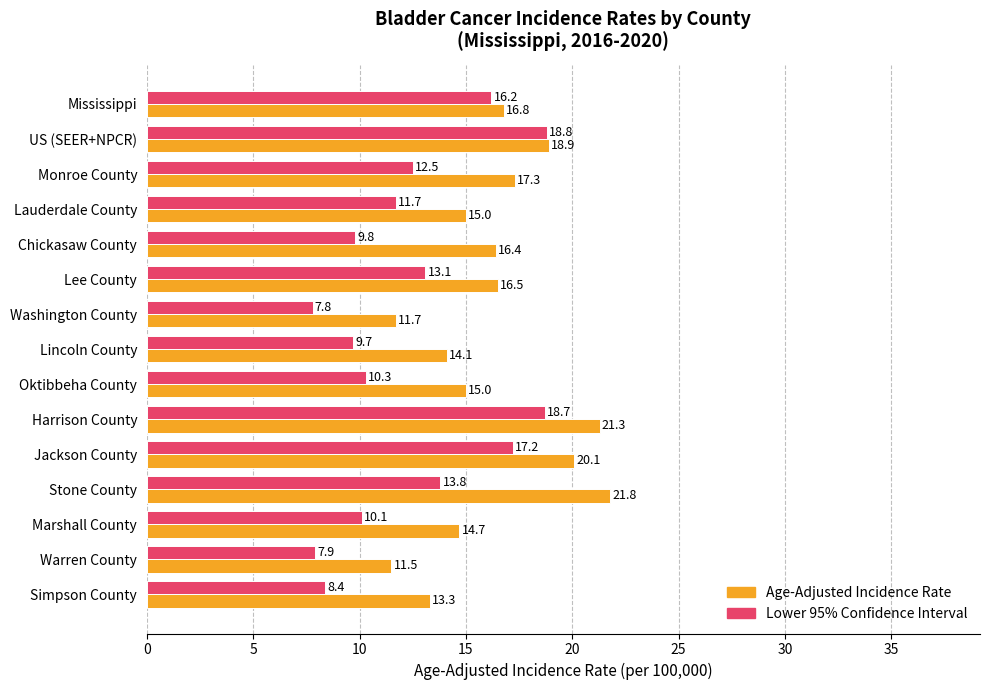

Rank the series by their average value, from highest to lowest.

Age-Adjusted Incidence Rate, Lower 95% Confidence Interval